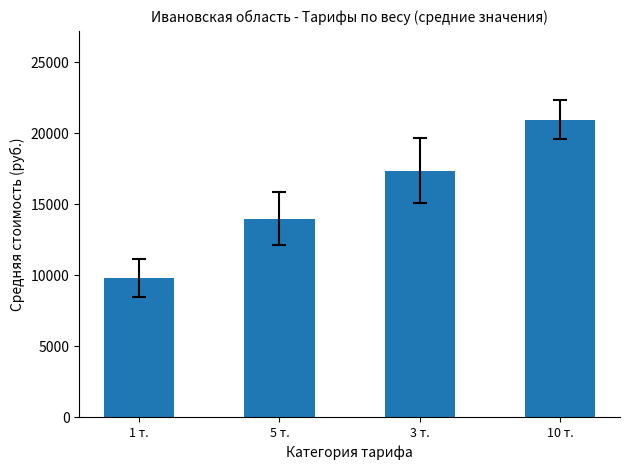

How many distinct data groups are displayed?

1